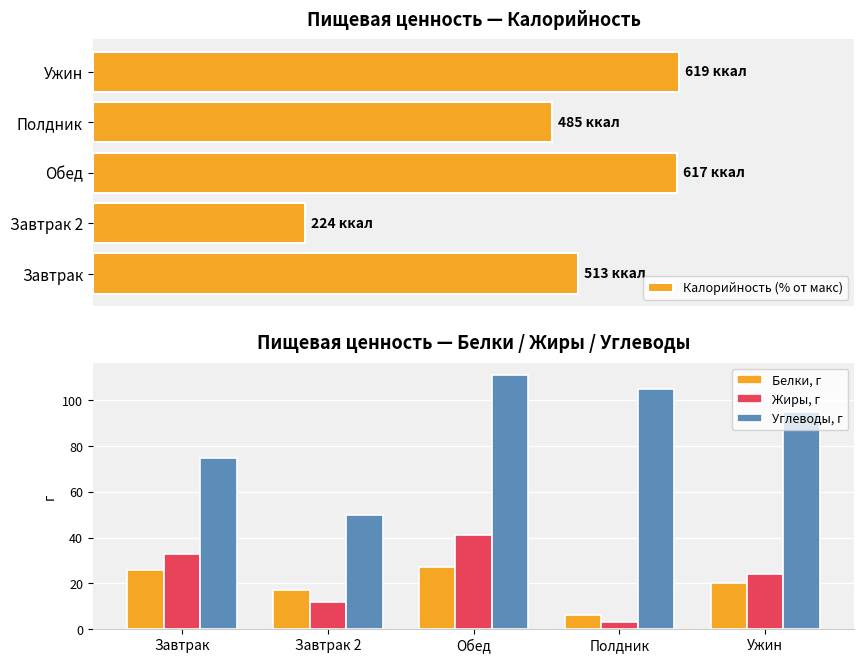

What is the difference between the maximum and minimum values in the Белки, г series?

21